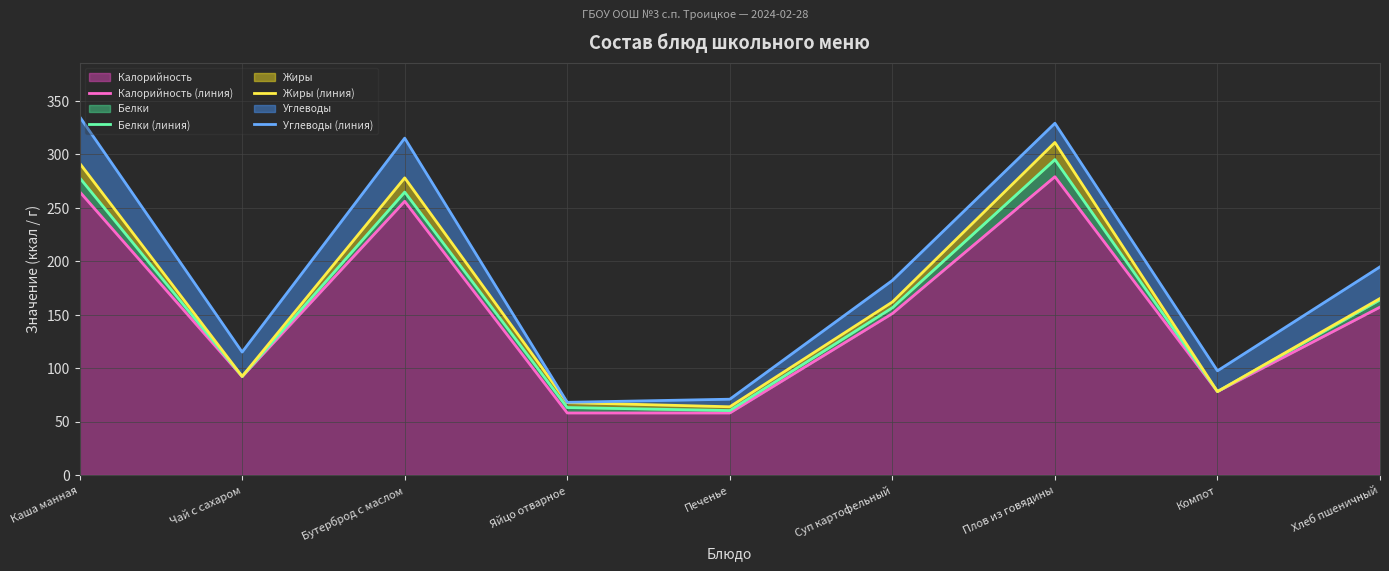

How many lines are shown in the chart?

4